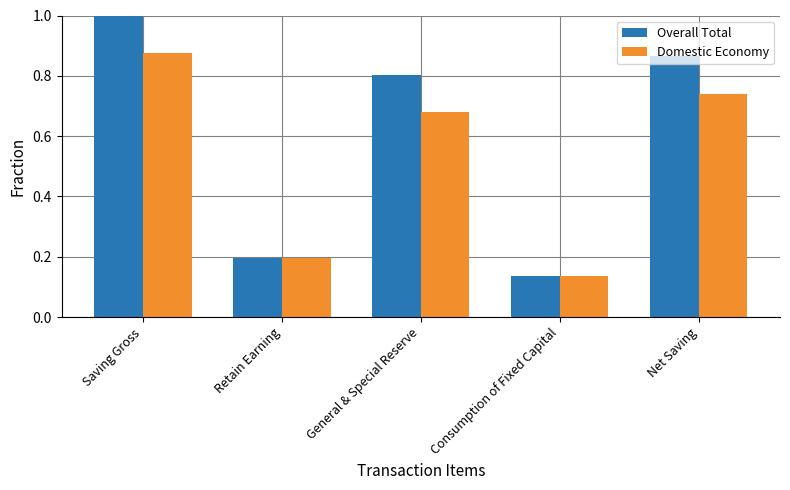

What is the label of the 4th bar from the right?

Retain Earning